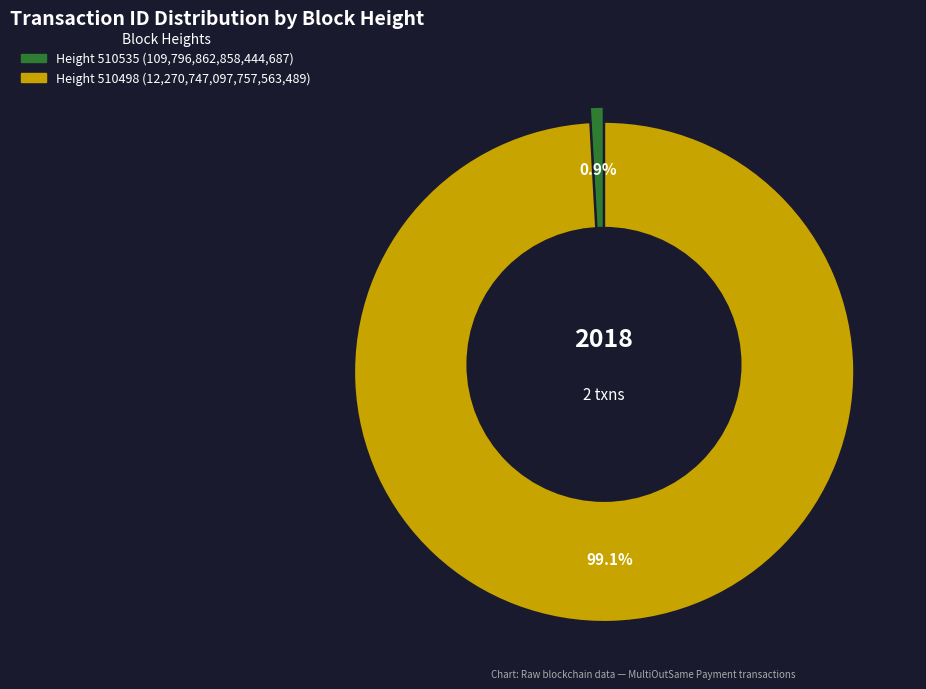

Does 510535 account for over 50% of the chart?

No